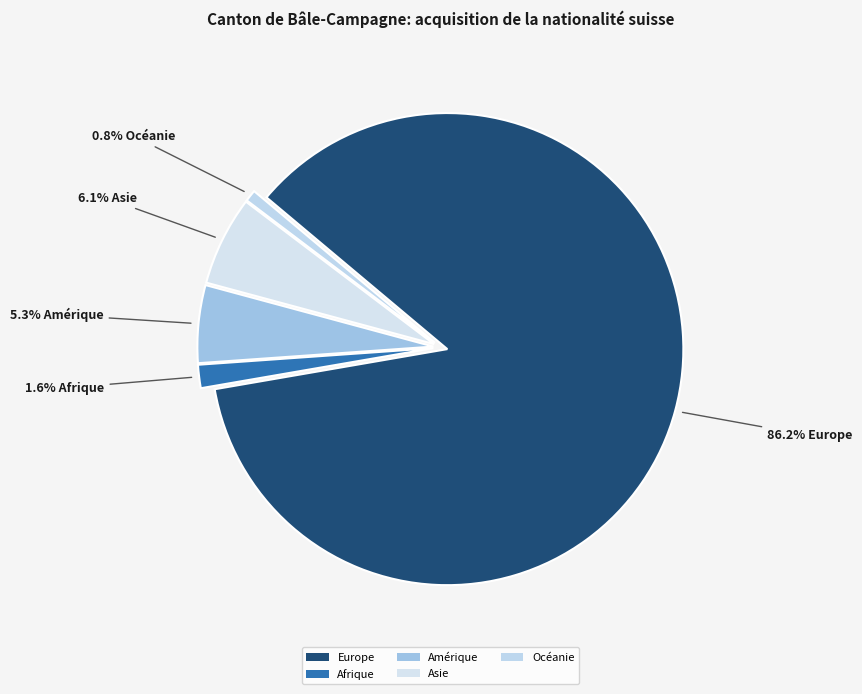

How many slices are in this pie chart?

5